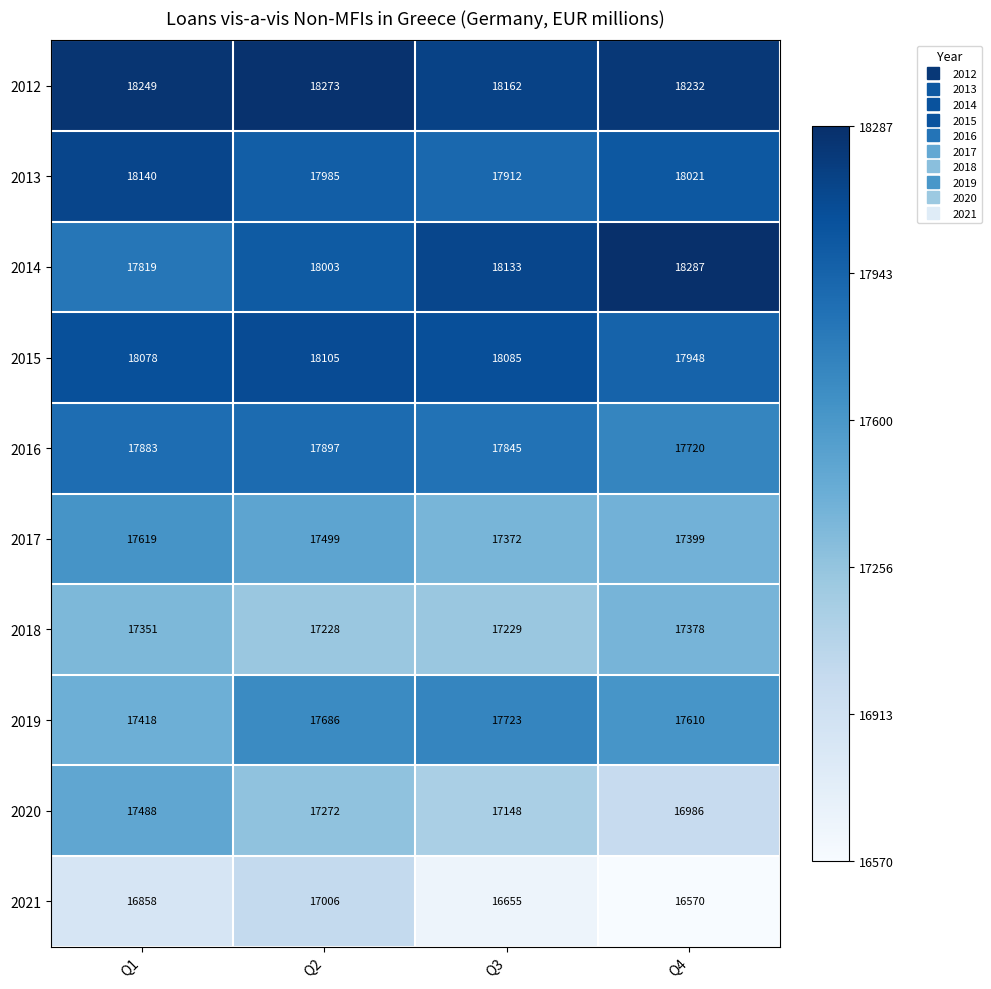

The 2012 series shows 18162 at Q3. True or false?

True